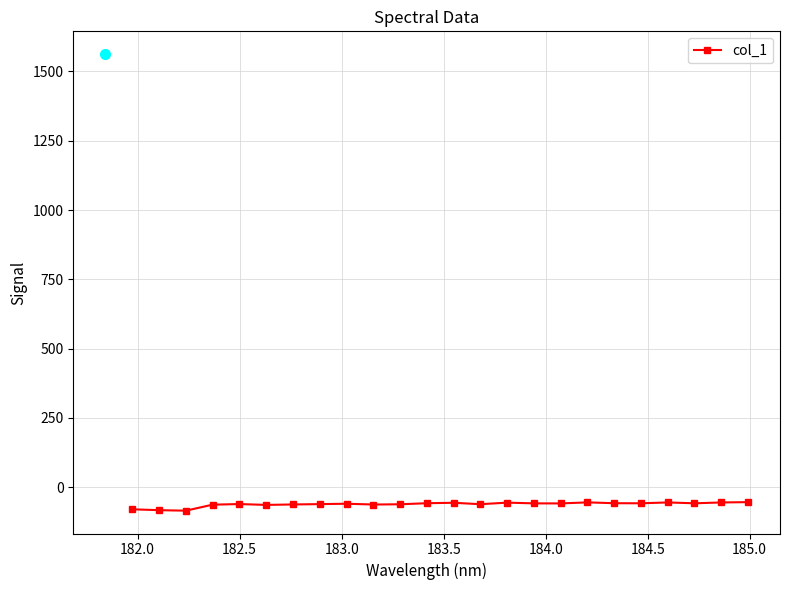

What is the sum of all values?

-1480.5